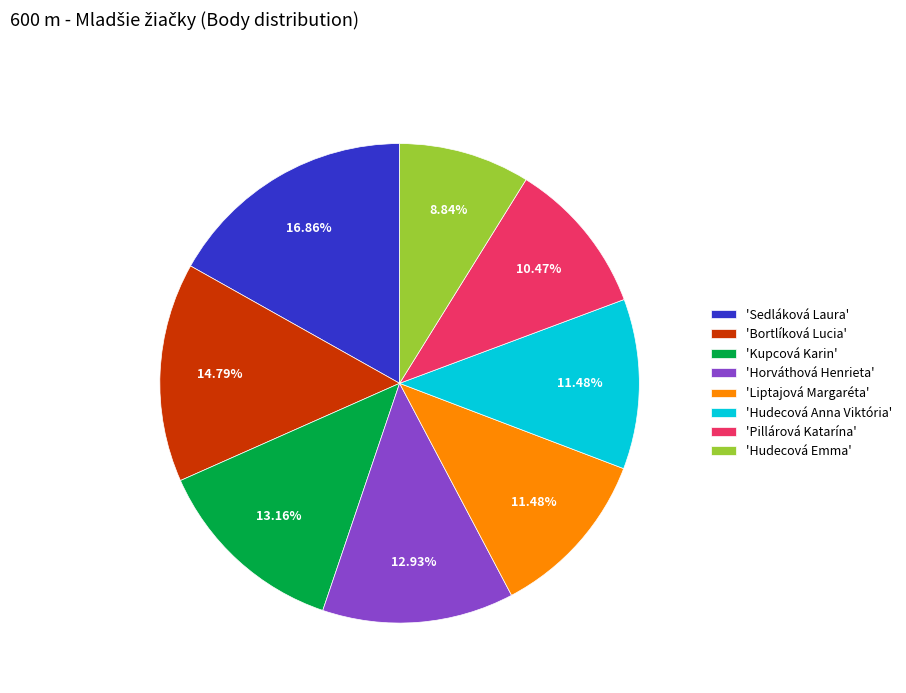

Does any single category account for the majority?

No